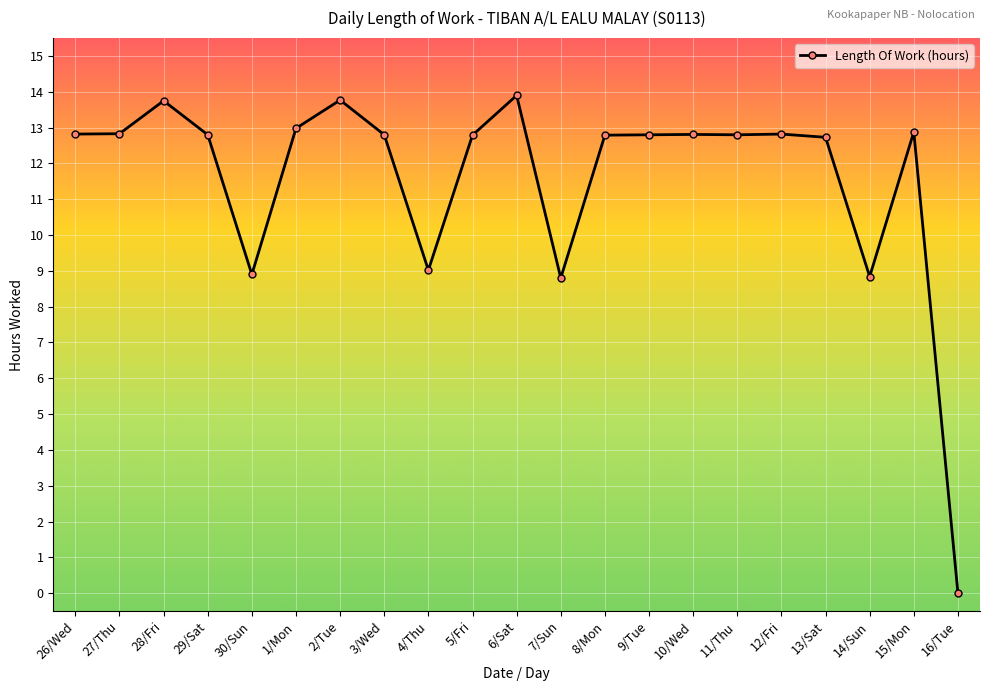

Which label corresponds to the largest value in the chart?

6/Sat